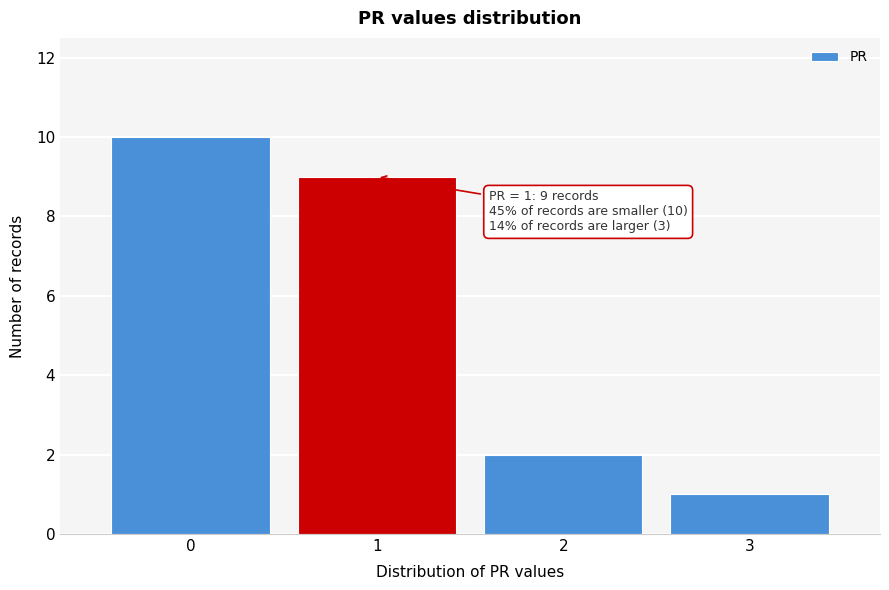

Reading right to left, transcribe all the data shown in this chart.

3=1	2=2	1=9	0=10